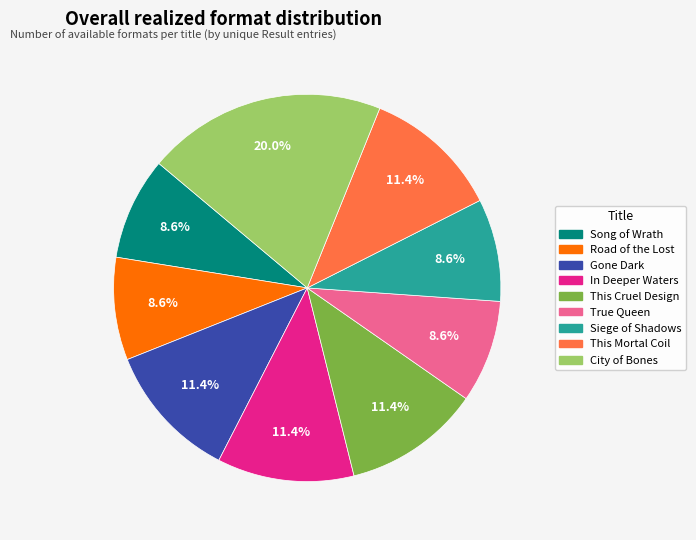

Which category has the biggest portion of the pie?

City of Bones